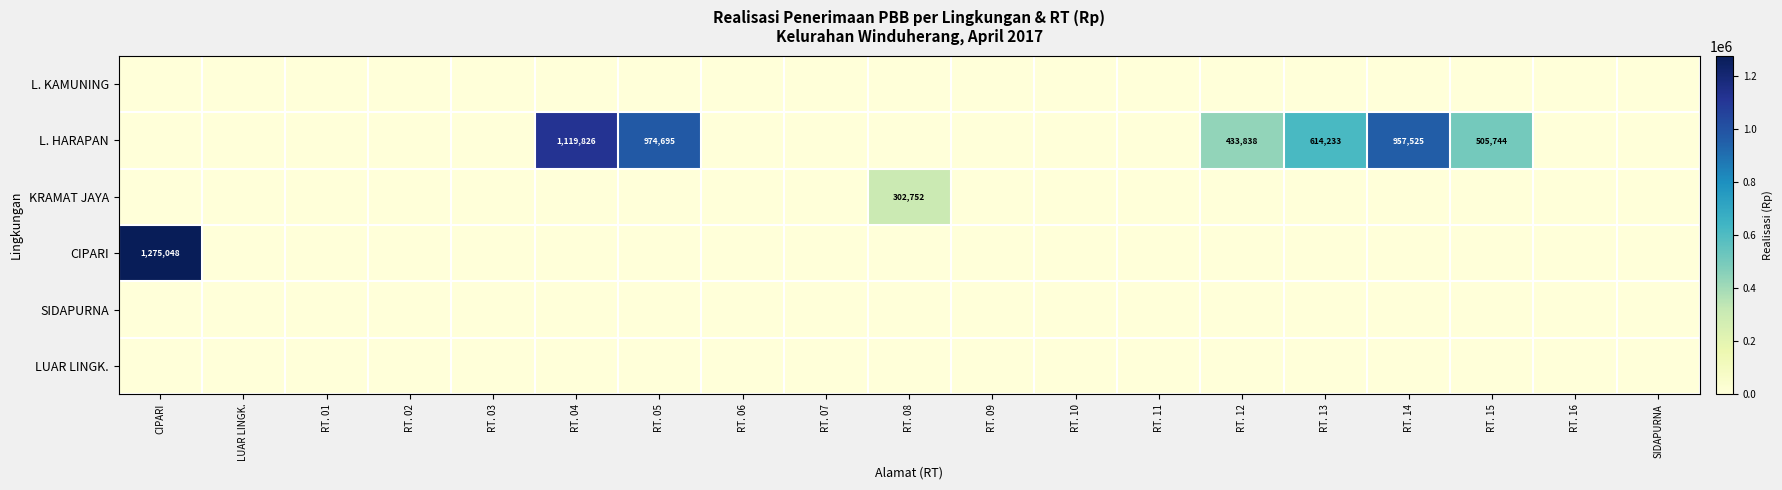

The L. HARAPAN series shows 271997 at RT. 05. True or false?

False